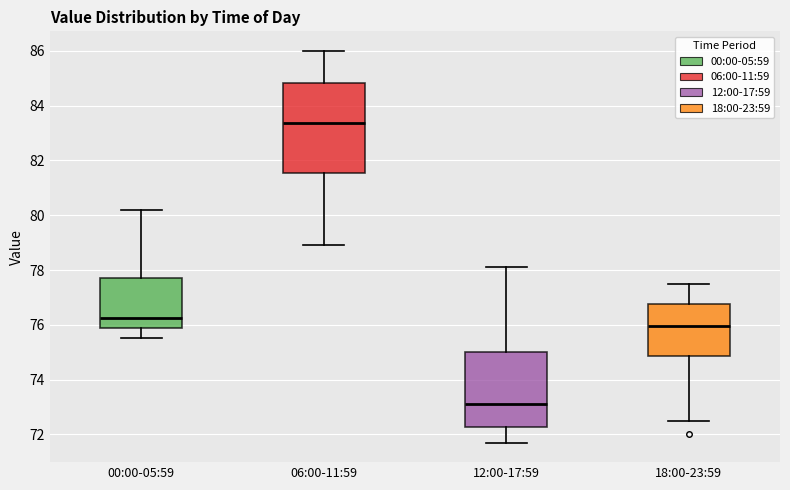

Reading left to right, read every box against the y-axis: the position of its median line, the range the box covers, and the ends of its whiskers. The values are not printed on the chart, so give them approximately, as read against the axis.

00:00-05:59: median 76.2, box 76.0 to 77.8, whiskers 75.6 to 80.2
06:00-11:59: median 83.4, box 81.6 to 84.8, whiskers 79.0 to 86.0
12:00-17:59: median 73.2, box 72.2 to 75.0, whiskers 71.8 to 78.2
18:00-23:59: median 76.0, box 74.8 to 76.8, whiskers 72.6 to 77.6